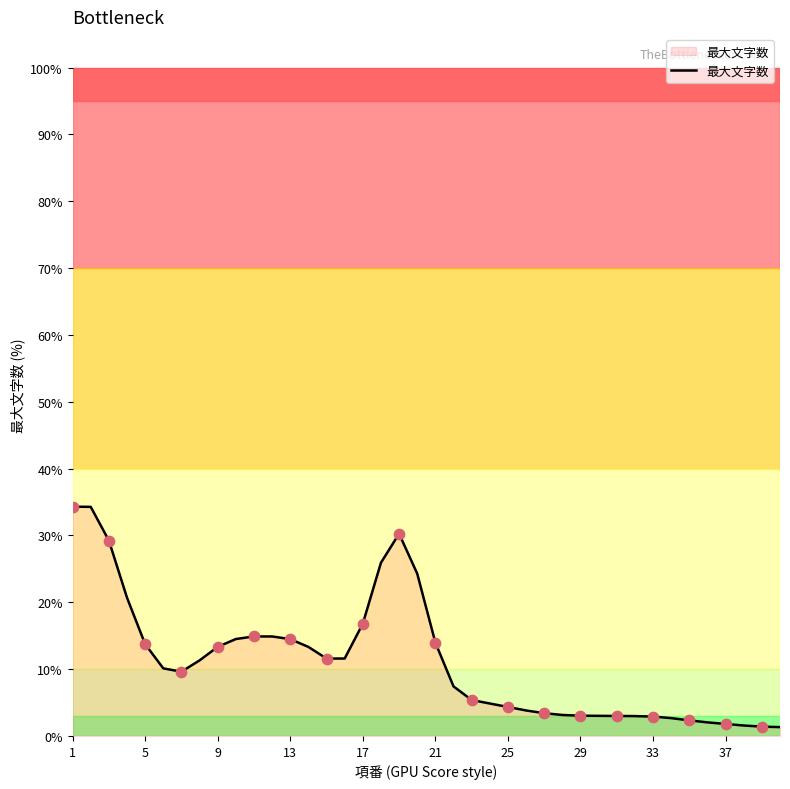

What is the difference between the maximum and minimum values?

33.0